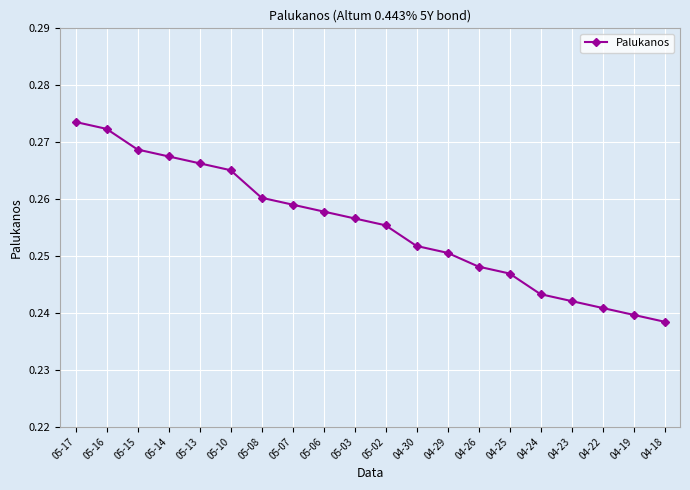

The value at 05-16 is 0.4. True or false?

False